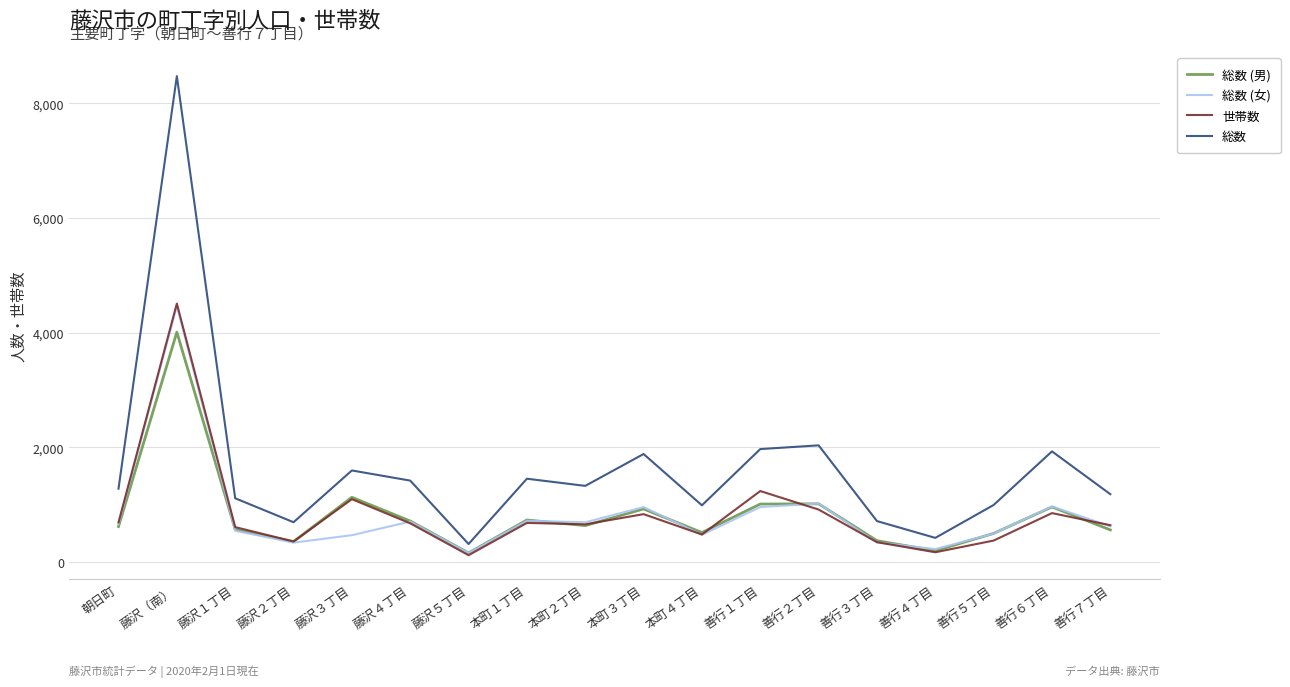

Which series has the largest range (max minus min)?

総数